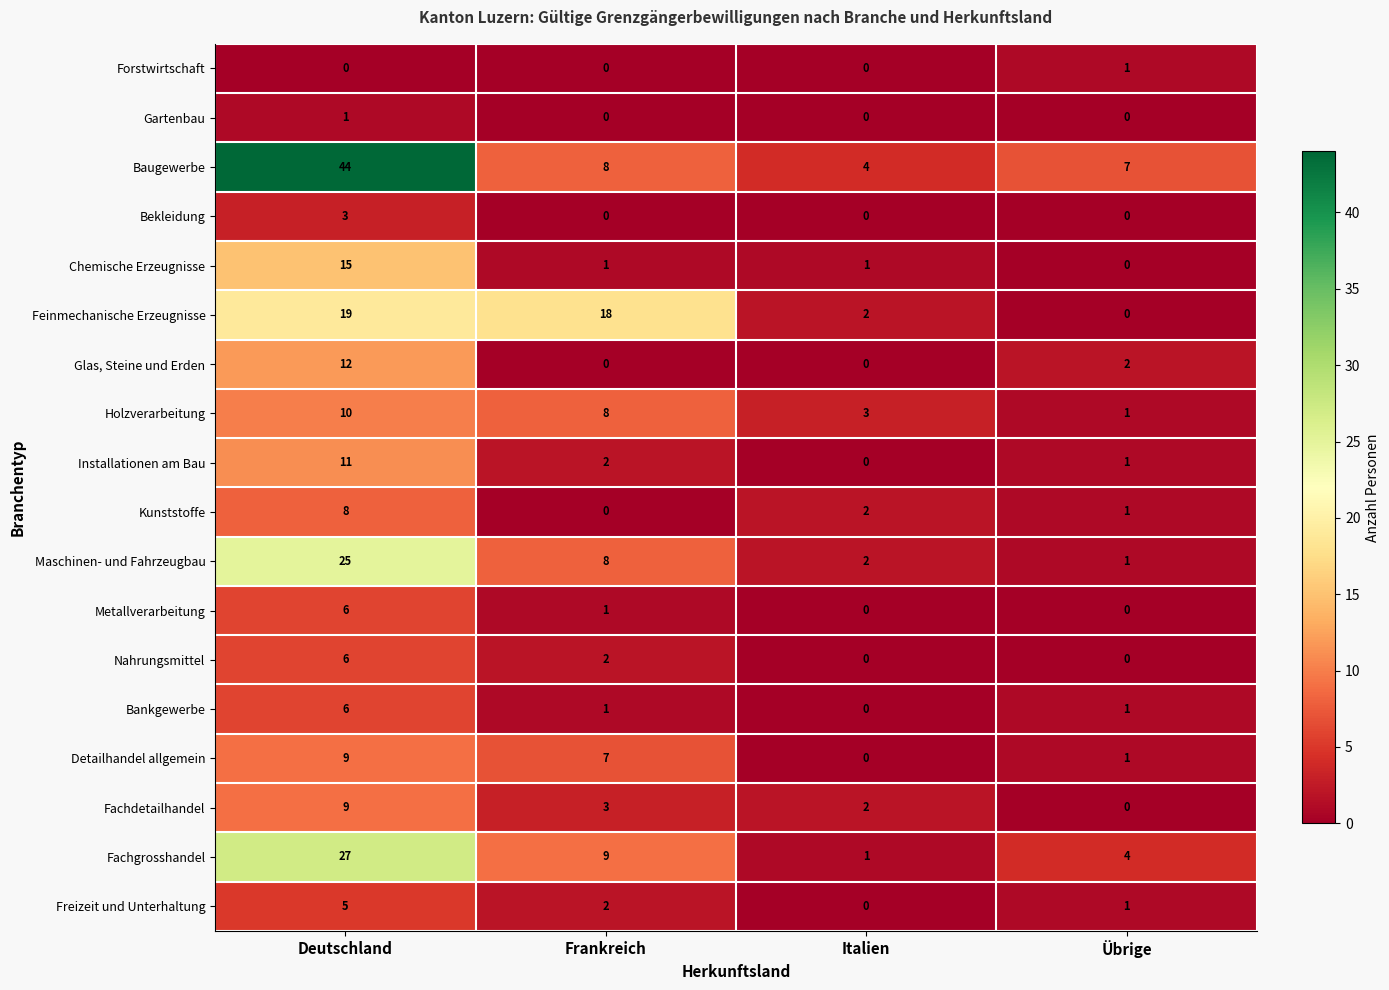

Which series has the widest spread of values?

Baugewerbe